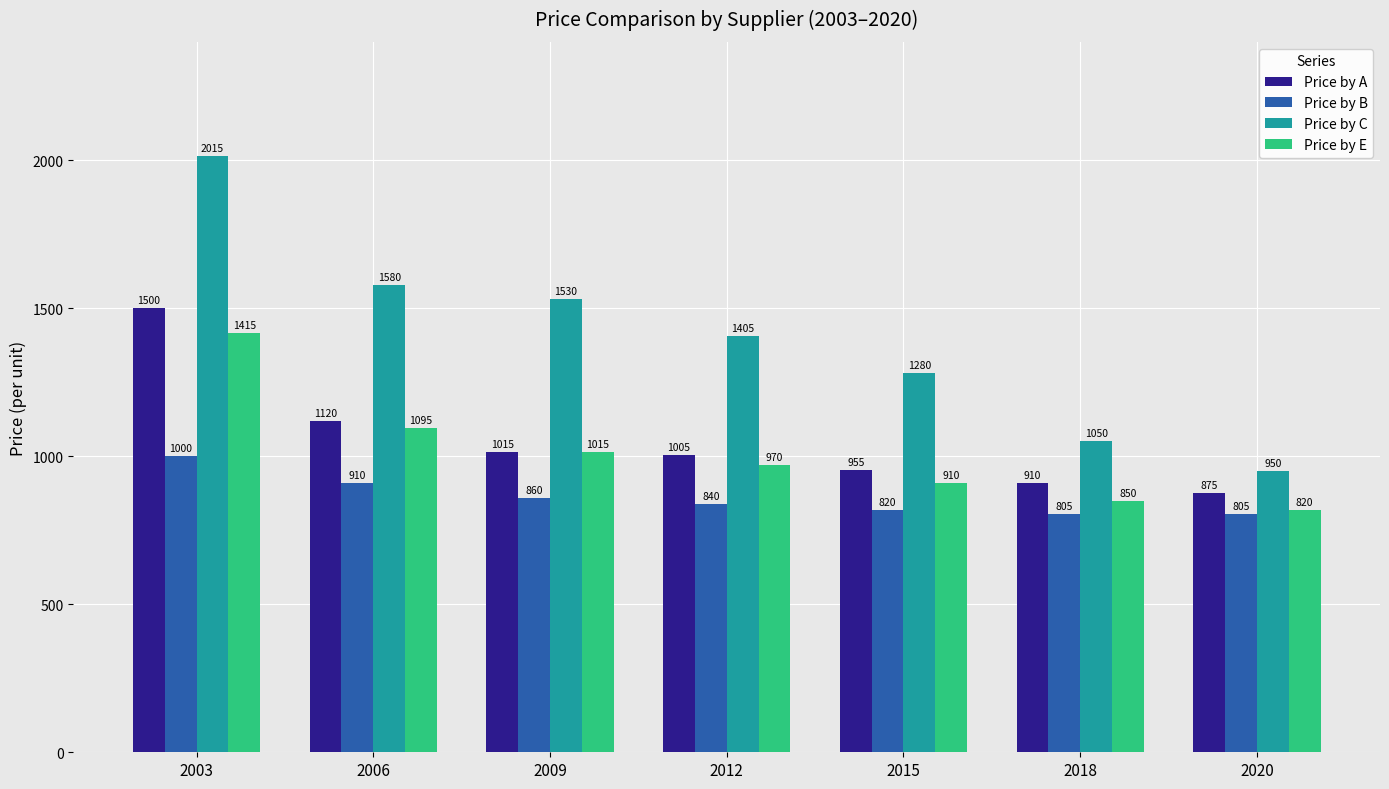

At which category does the chart reach its peak across all series?

2003